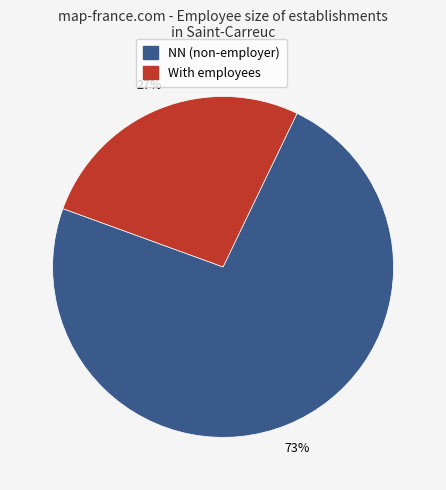

Is there any slice that represents more than half of the pie?

Yes